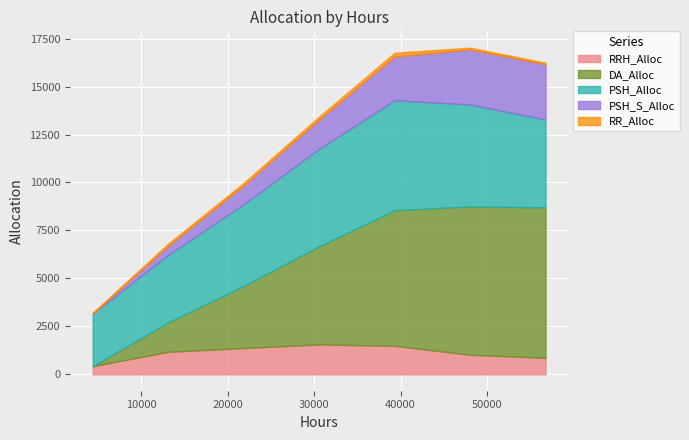

True or false: PSH_S_Alloc and DA_Alloc cross at least once.

False